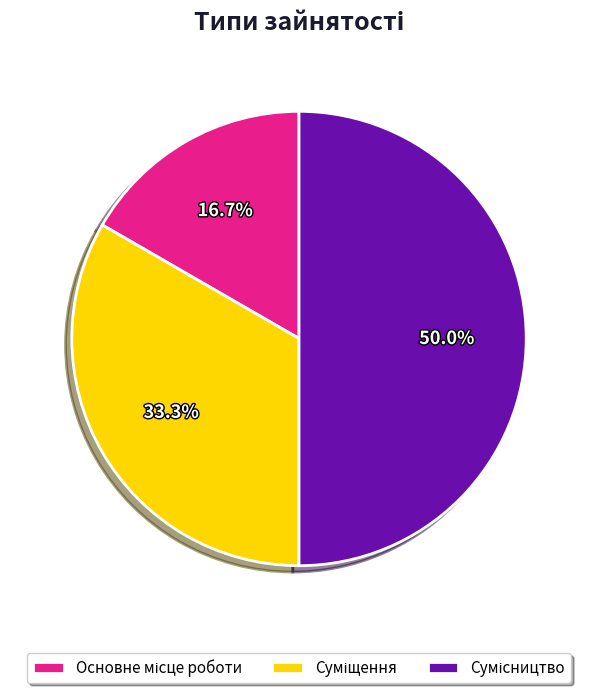

The Сумісництво slice represents 36% of the pie. True or false?

False